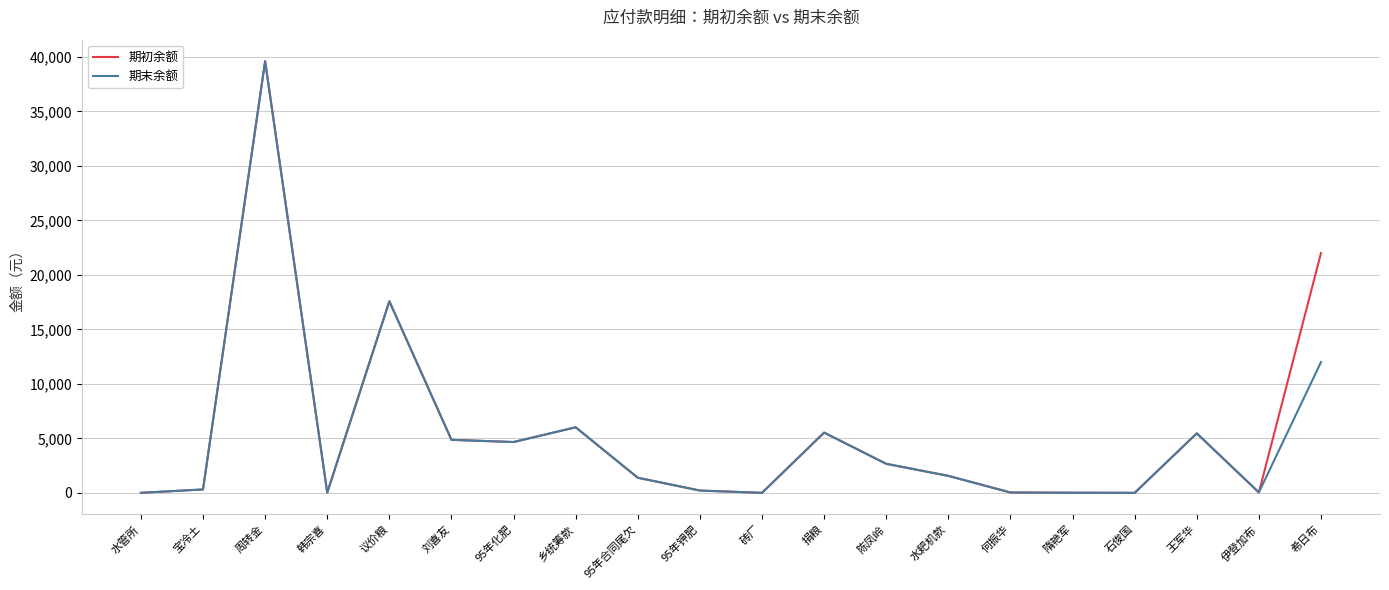

At which label does 期末余额 first exceed 1566?

周转金